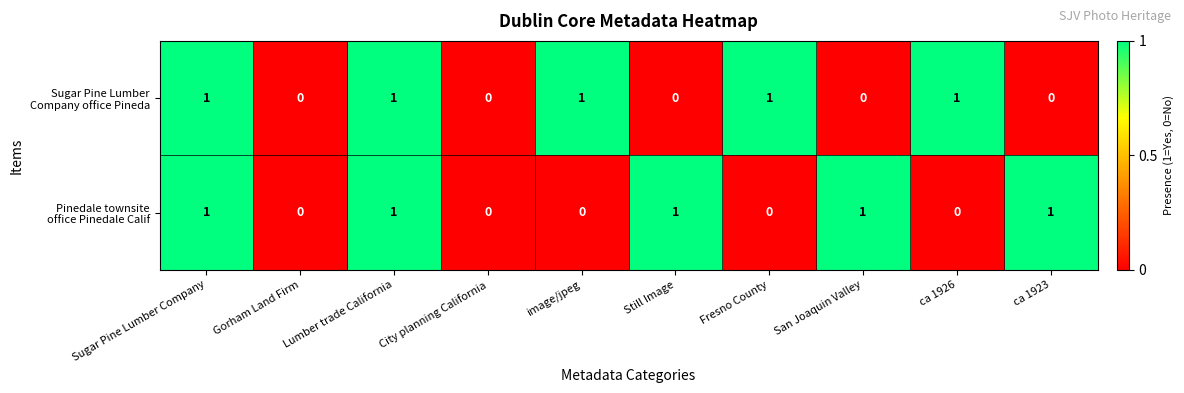

Which series has the largest range (max minus min)?

Sugar Pine Lumber Company office Pineda